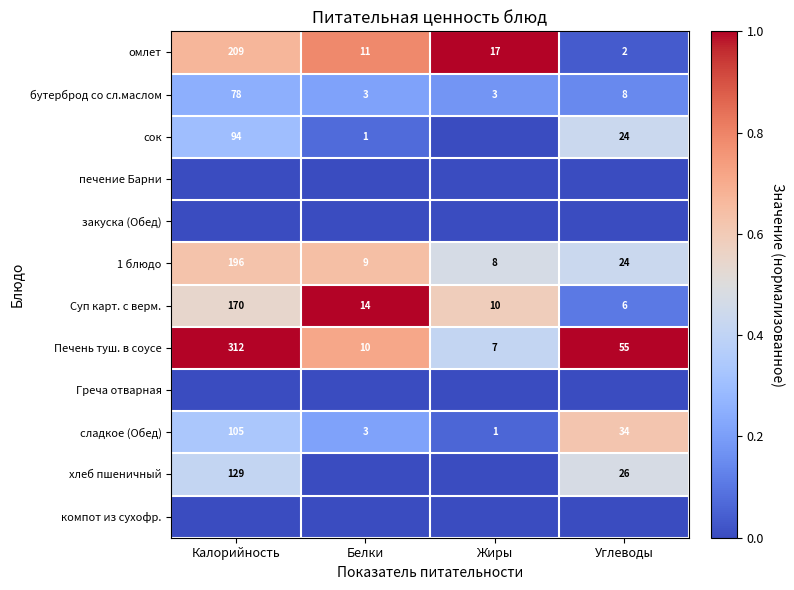

What is the approximate value of омлет at Жиры, to the nearest 5?

15